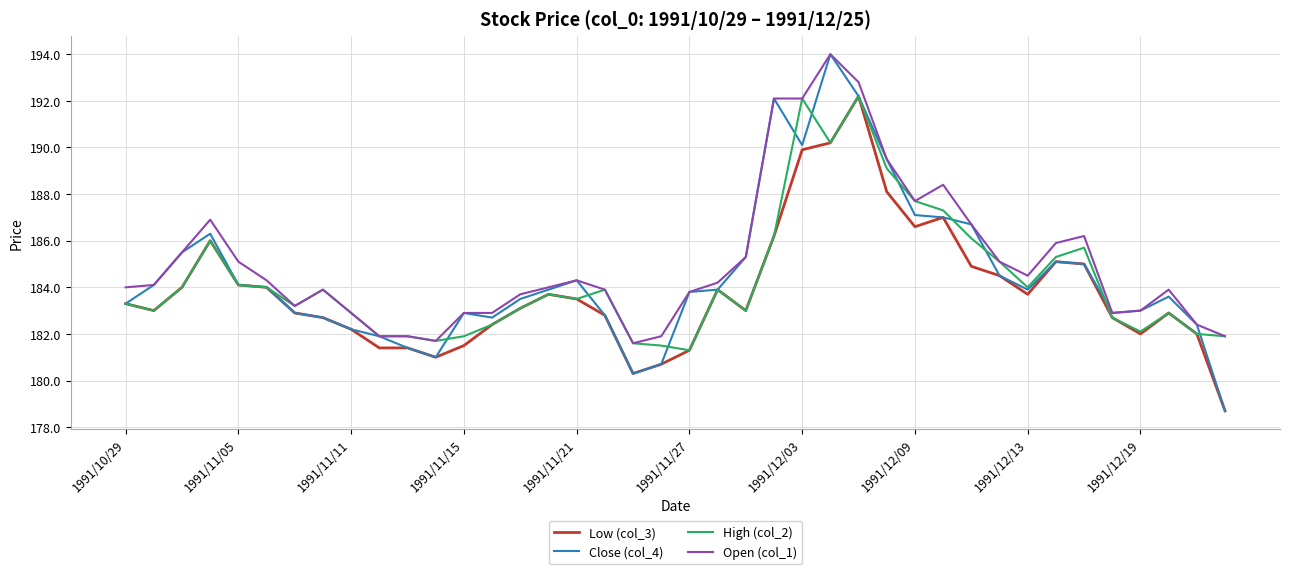

Which series has the widest spread of values?

Close (col_4)